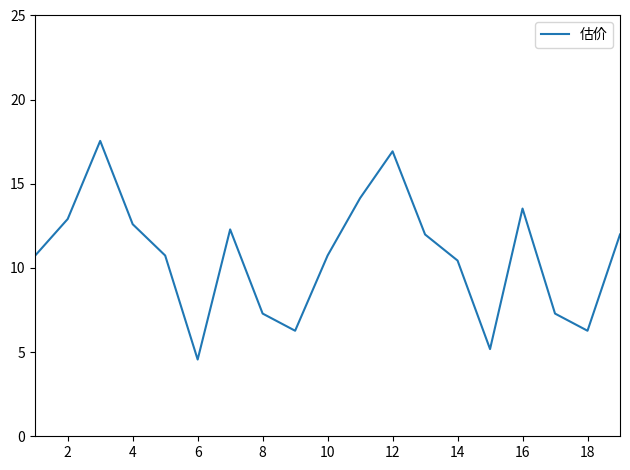

What is the maximum value shown in the chart?

17.6